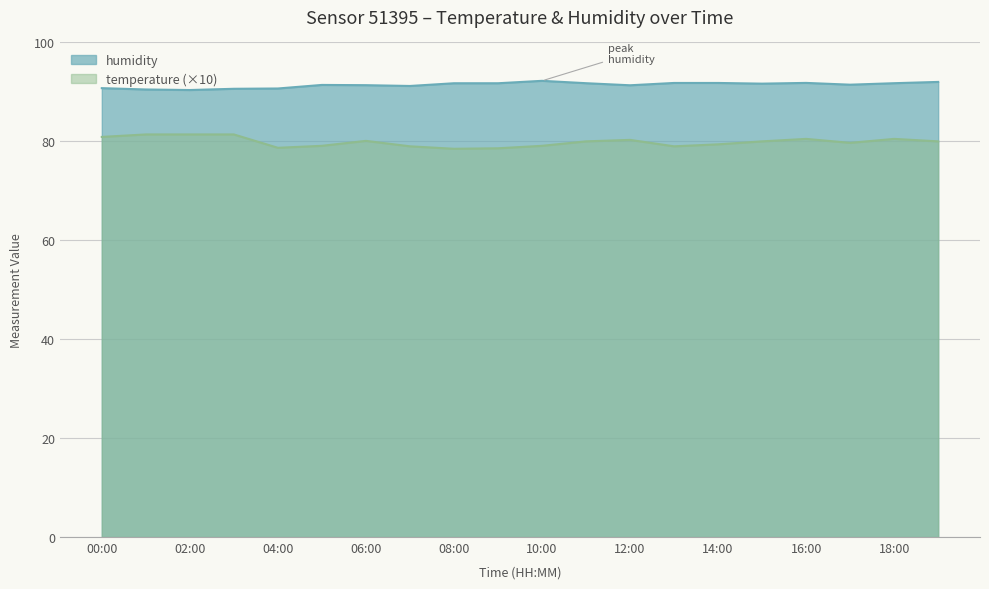

What is the sum of the temperature values at 17:00 and 19:00?

159.7